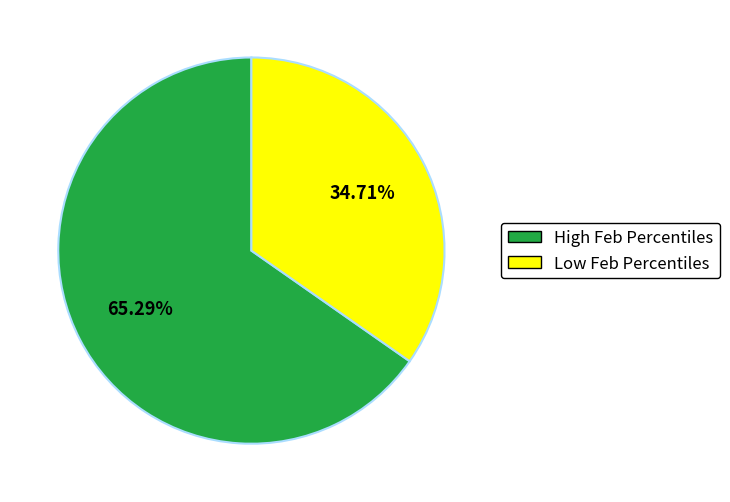

What is the smallest slice in the pie chart?

Low Feb Percentiles